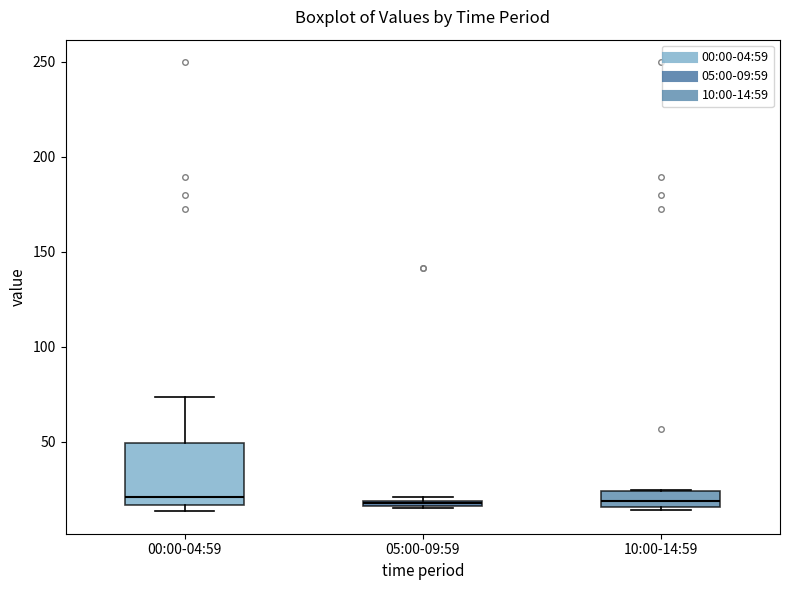

Which box is the tallest, from its lower edge to its upper edge?

00:00-04:59